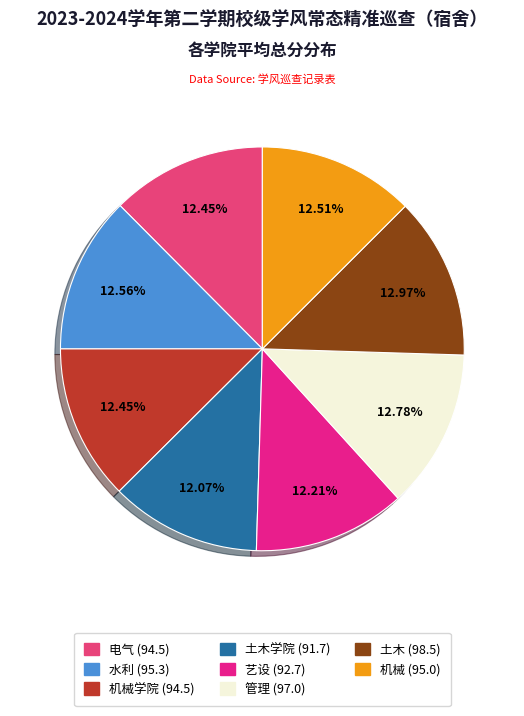

To the nearest percent, what is the average slice percentage?

12%